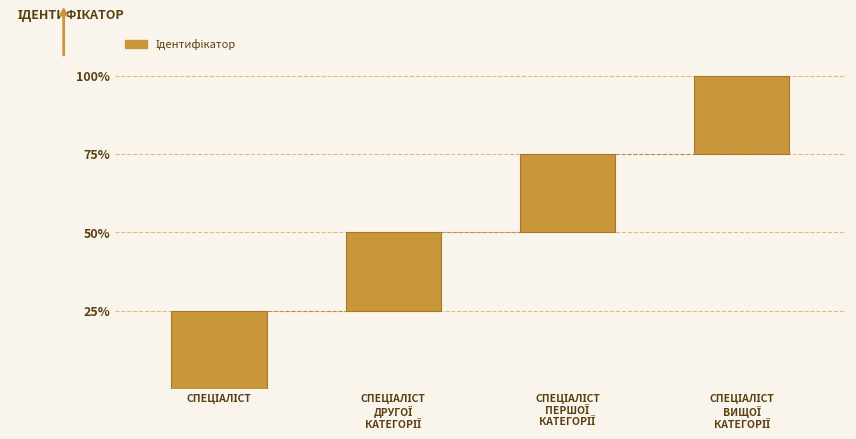

How many series are shown in this chart?

1